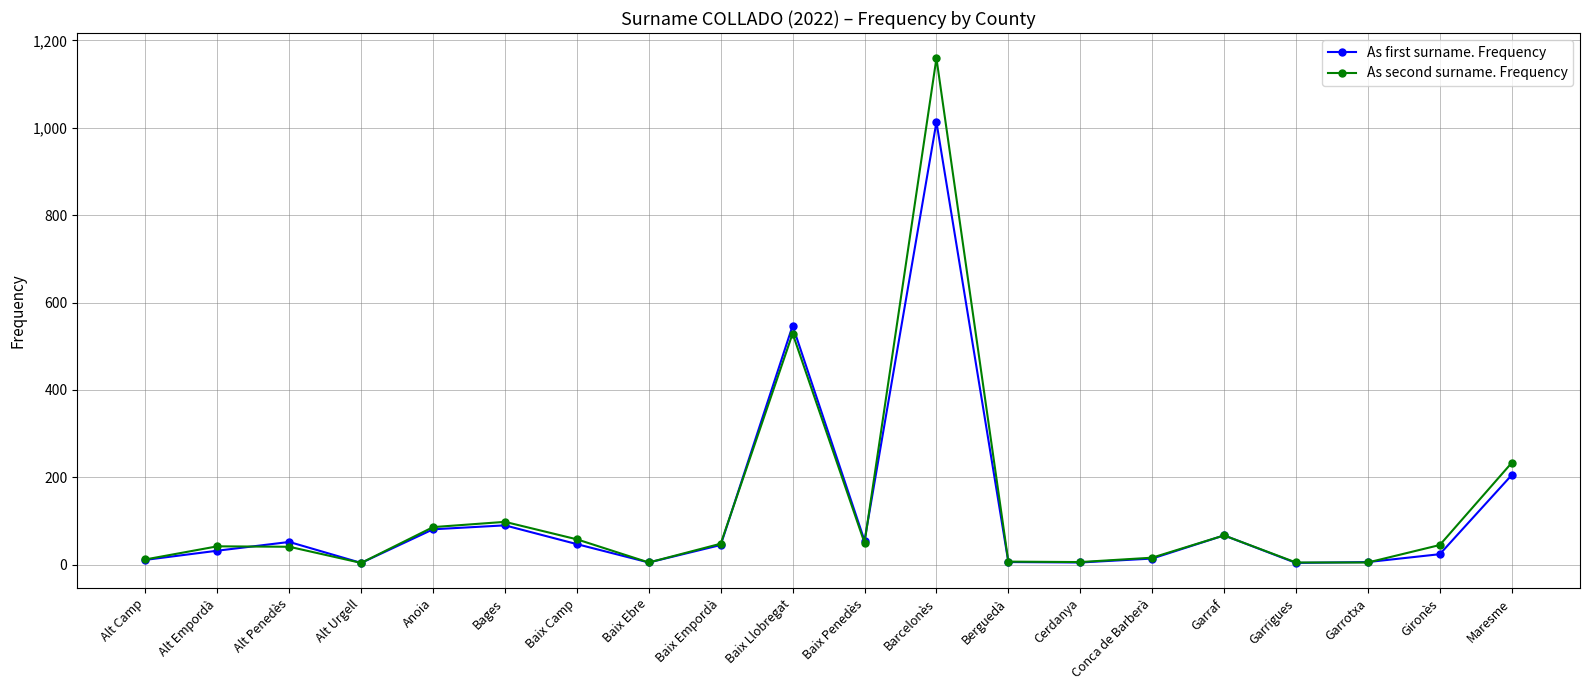

Rank the series by their maximum value, from lowest to highest.

As first surname. Frequency, As second surname. Frequency